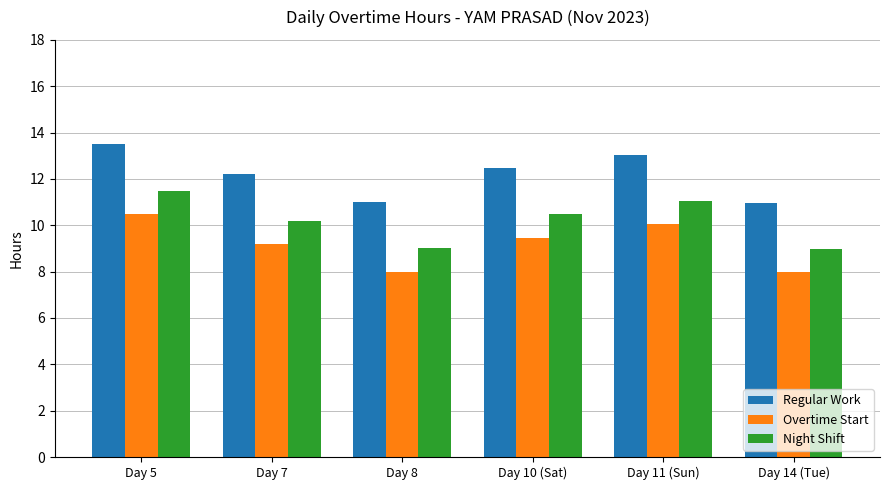

Reading left to right, what are all the values shown in this chart?

Regular Work: Day 5=13.5	Day 7=12.2	Day 8=11.0	Day 10 (Sat)=12.5	Day 11 (Sun)=13.0	Day 14 (Tue)=11.0
Overtime Start: Day 5=10.5	Day 7=9.2	Day 8=8.0	Day 10 (Sat)=9.5	Day 11 (Sun)=10.0	Day 14 (Tue)=8.0
Night Shift: Day 5=11.5	Day 7=10.2	Day 8=9.0	Day 10 (Sat)=10.5	Day 11 (Sun)=11.0	Day 14 (Tue)=9.0